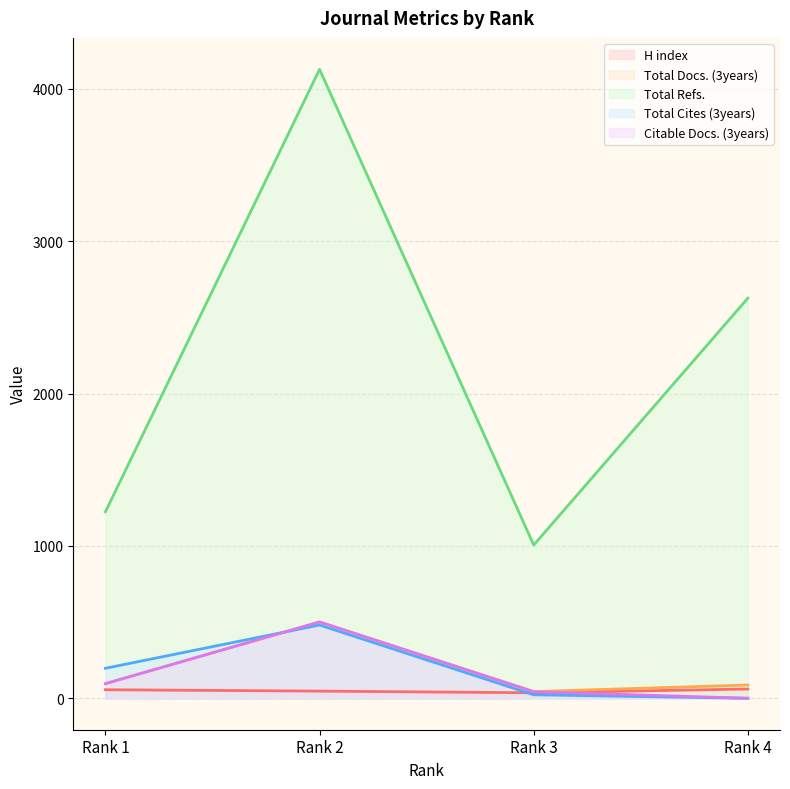

True or false: H index has a value of 56 at Rank 1.

True